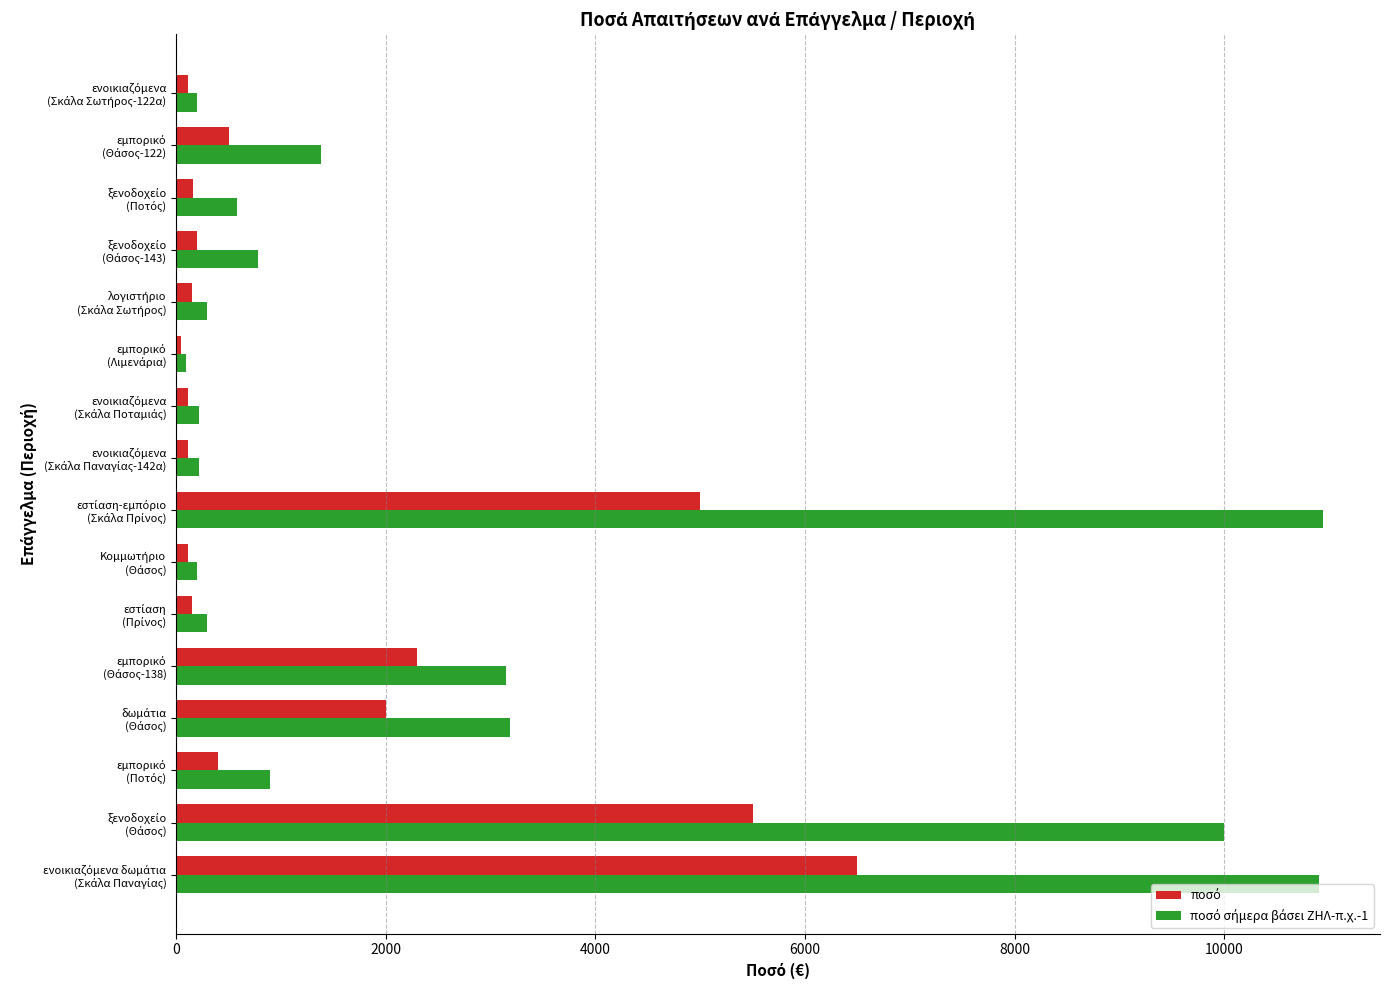

What is the greatest value displayed?

10938.4